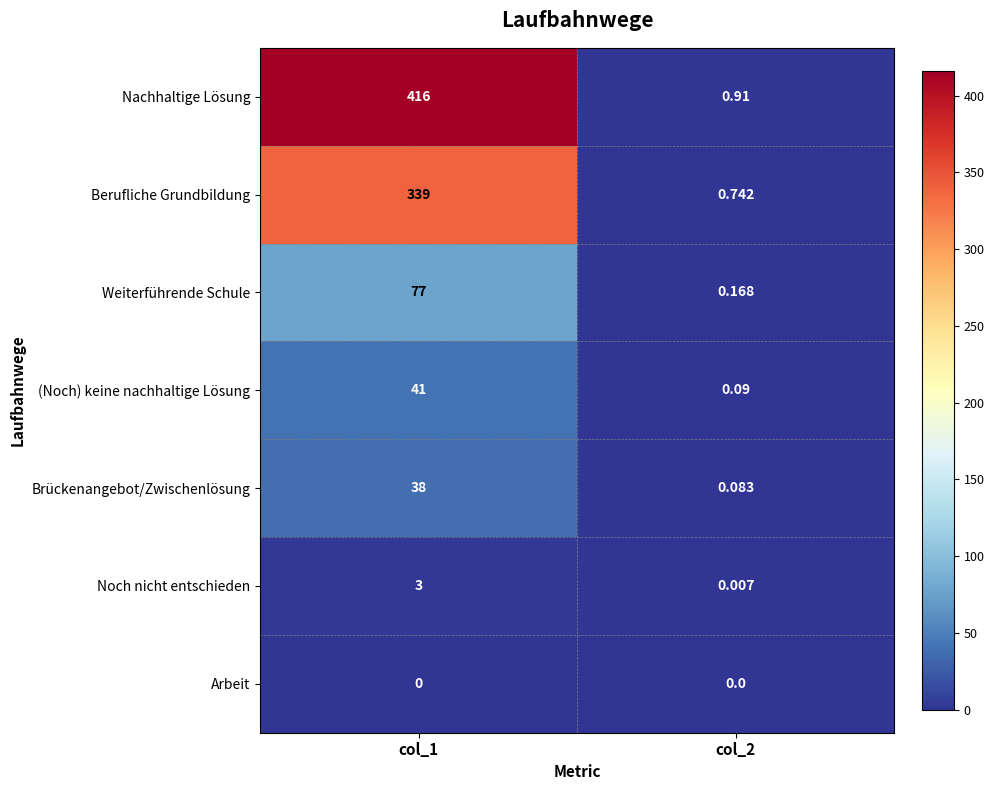

Which series has the largest total across all categories?

Nachhaltige Lösung